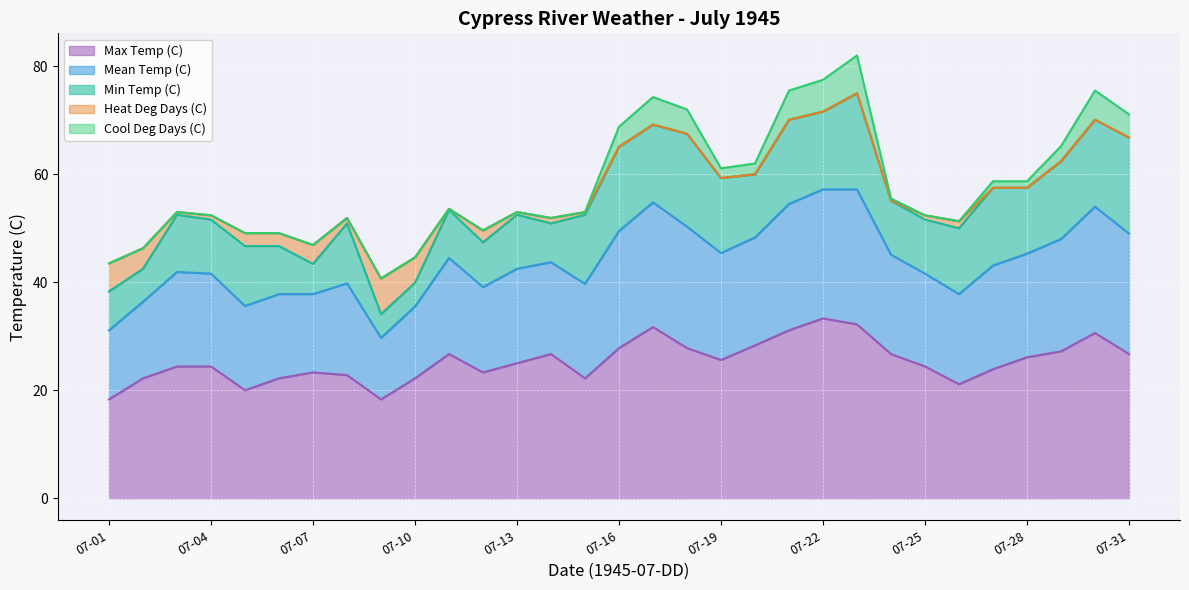

Reading left to right, transcribe all the data shown in this chart.

Max Temp (C): 07-01=18.3	07-02=22.2	07-03=24.4	07-04=24.4	07-05=20.0	07-06=22.2	07-07=23.3	07-08=22.8	07-09=18.3	07-10=22.2	07-11=26.7	07-12=23.3	07-13=25.0	07-14=26.7	07-15=22.2	07-16=27.8	07-17=31.7	07-18=27.8	07-19=25.6	07-20=28.3	07-21=31.1	07-22=33.3	07-23=32.2	07-24=26.7	07-25=24.4	07-26=21.1	07-27=23.9	07-28=26.1	07-29=27.2	07-30=30.6	07-31=26.7
Mean Temp (C): 07-01=12.8	07-02=14.2	07-03=17.5	07-04=17.2	07-05=15.6	07-06=15.6	07-07=14.5	07-08=17.0	07-09=11.4	07-10=13.3	07-11=17.8	07-12=15.8	07-13=17.5	07-14=17.0	07-15=17.5	07-16=21.7	07-17=23.1	07-18=22.5	07-19=19.8	07-20=20.0	07-21=23.4	07-22=23.9	07-23=25.0	07-24=18.4	07-25=17.2	07-26=16.7	07-27=19.2	07-28=19.2	07-29=20.8	07-30=23.4	07-31=22.3
Min Temp (C): 07-01=7.2	07-02=6.1	07-03=10.6	07-04=10.0	07-05=11.1	07-06=8.9	07-07=5.6	07-08=11.1	07-09=4.4	07-10=4.4	07-11=8.9	07-12=8.3	07-13=10.0	07-14=7.2	07-15=12.8	07-16=15.6	07-17=14.4	07-18=17.2	07-19=13.9	07-20=11.7	07-21=15.6	07-22=14.4	07-23=17.8	07-24=10.0	07-25=10.0	07-26=12.2	07-27=14.4	07-28=12.2	07-29=14.4	07-30=16.1	07-31=17.8
Heat Deg Days (C): 07-01=5.2	07-02=3.8	07-03=0.5	07-04=0.8	07-05=2.4	07-06=2.4	07-07=3.5	07-08=1.0	07-09=6.6	07-10=4.7	07-11=0.2	07-12=2.2	07-13=0.5	07-14=1.0	07-15=0.5	07-16=0.0	07-17=0.0	07-18=0.0	07-19=0.0	07-20=0.0	07-21=0.0	07-22=0.0	07-23=0.0	07-24=0.0	07-25=0.8	07-26=1.3	07-27=0.0	07-28=0.0	07-29=0.0	07-30=0.0	07-31=0.0
Cool Deg Days (C): 07-01=0.0	07-02=0.0	07-03=0.0	07-04=0.0	07-05=0.0	07-06=0.0	07-07=0.0	07-08=0.0	07-09=0.0	07-10=0.0	07-11=0.0	07-12=0.0	07-13=0.0	07-14=0.0	07-15=0.0	07-16=3.7	07-17=5.1	07-18=4.5	07-19=1.8	07-20=2.0	07-21=5.4	07-22=5.9	07-23=7.0	07-24=0.4	07-25=0.0	07-26=0.0	07-27=1.2	07-28=1.2	07-29=2.8	07-30=5.4	07-31=4.3